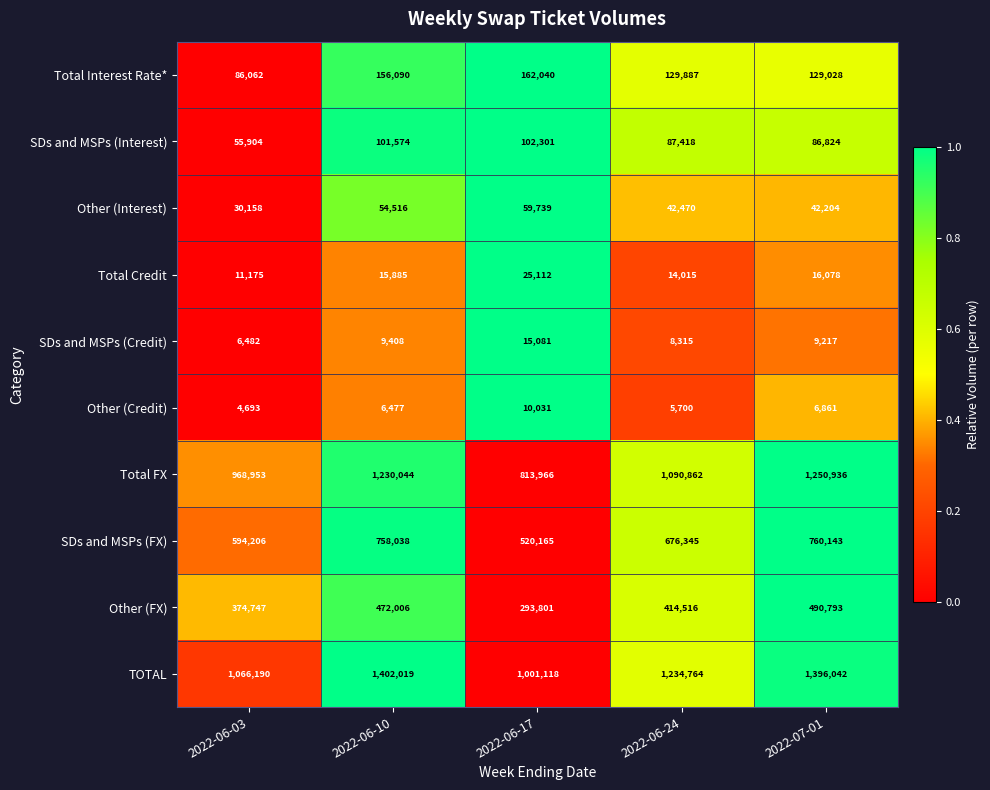

What is the difference between the maximum and second lowest values in the SDs and MSPs (Interest) series?

15477